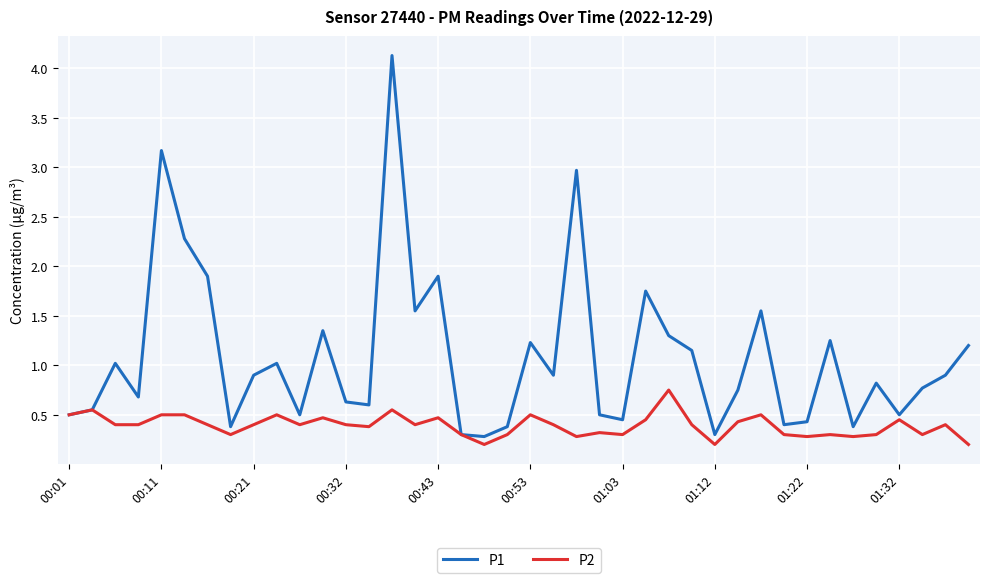

What is the sum of all P1 values?

43.5